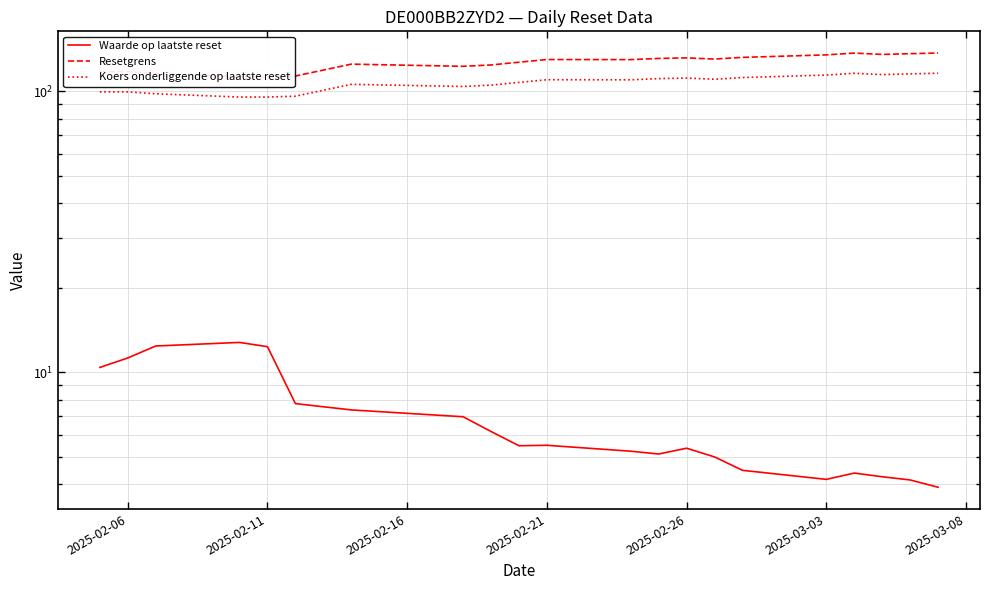

How many distinct data groups are displayed?

3